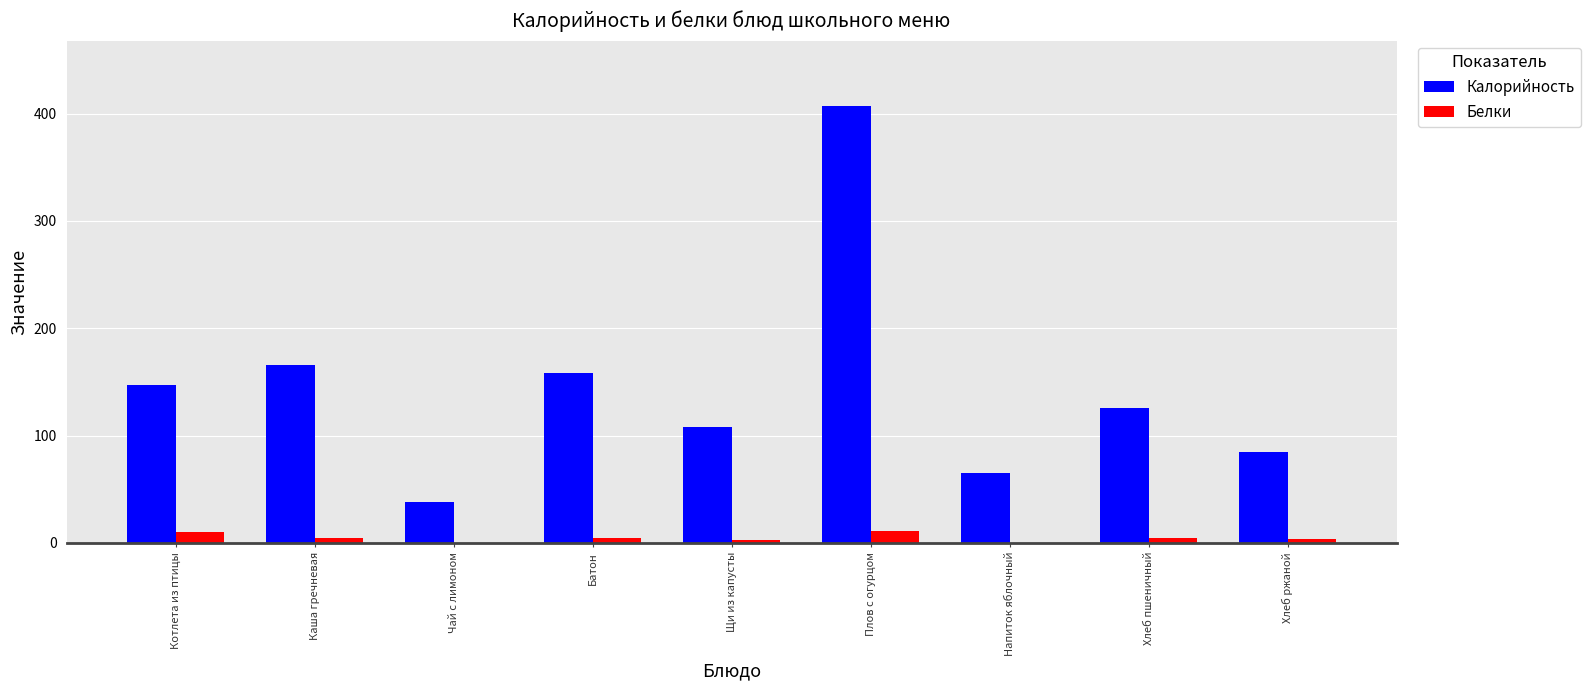

What is the average value of the Калорийность series?

144.4